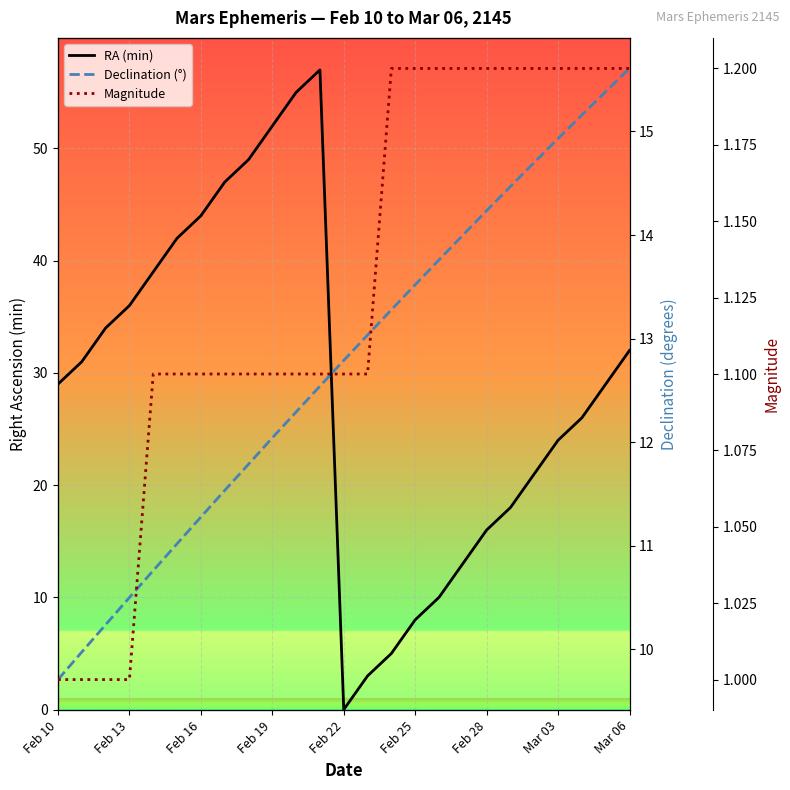

What is the label of the 6th point from the left?

Feb 25